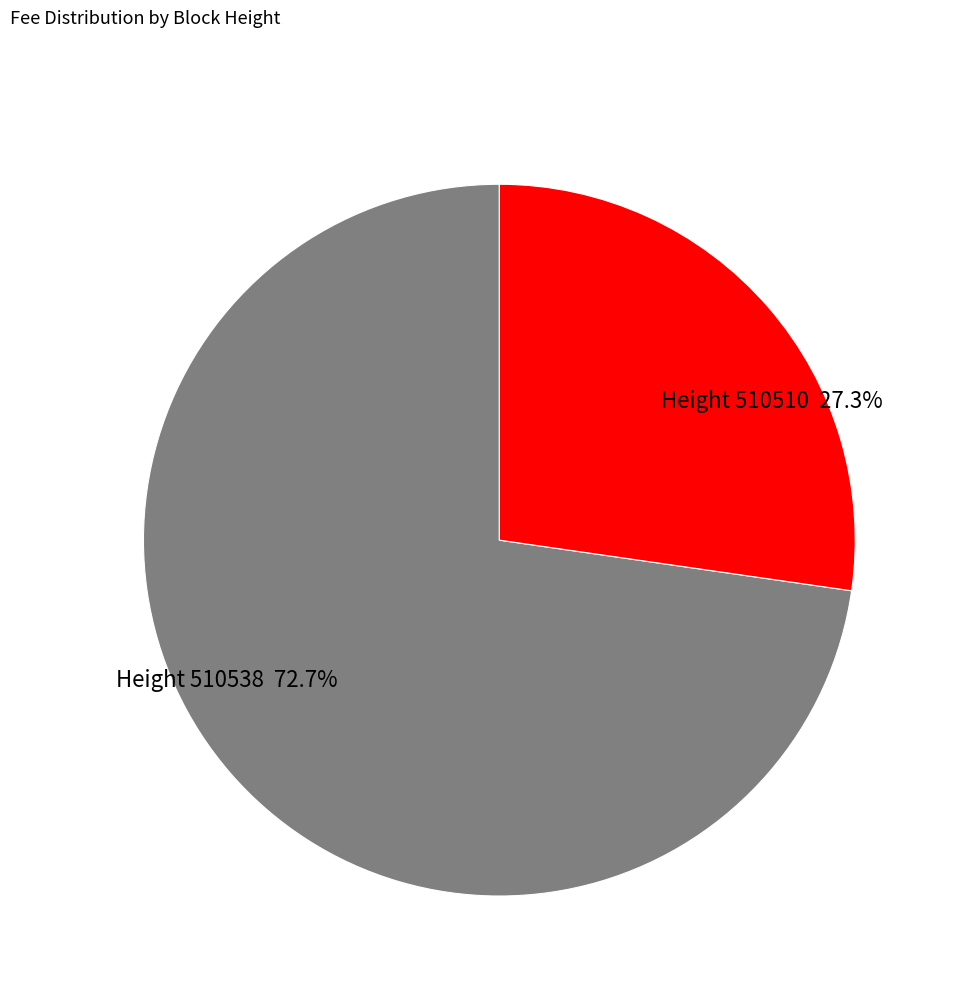

Does Height 510538 72.7% represent more than half of the total?

Yes